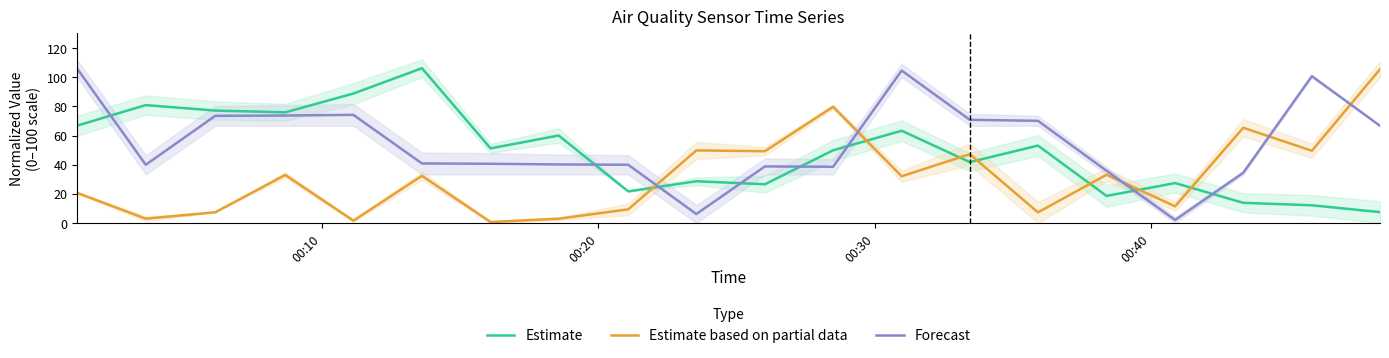

Which series ends up on top after the final intersection of Estimate and Forecast?

Forecast